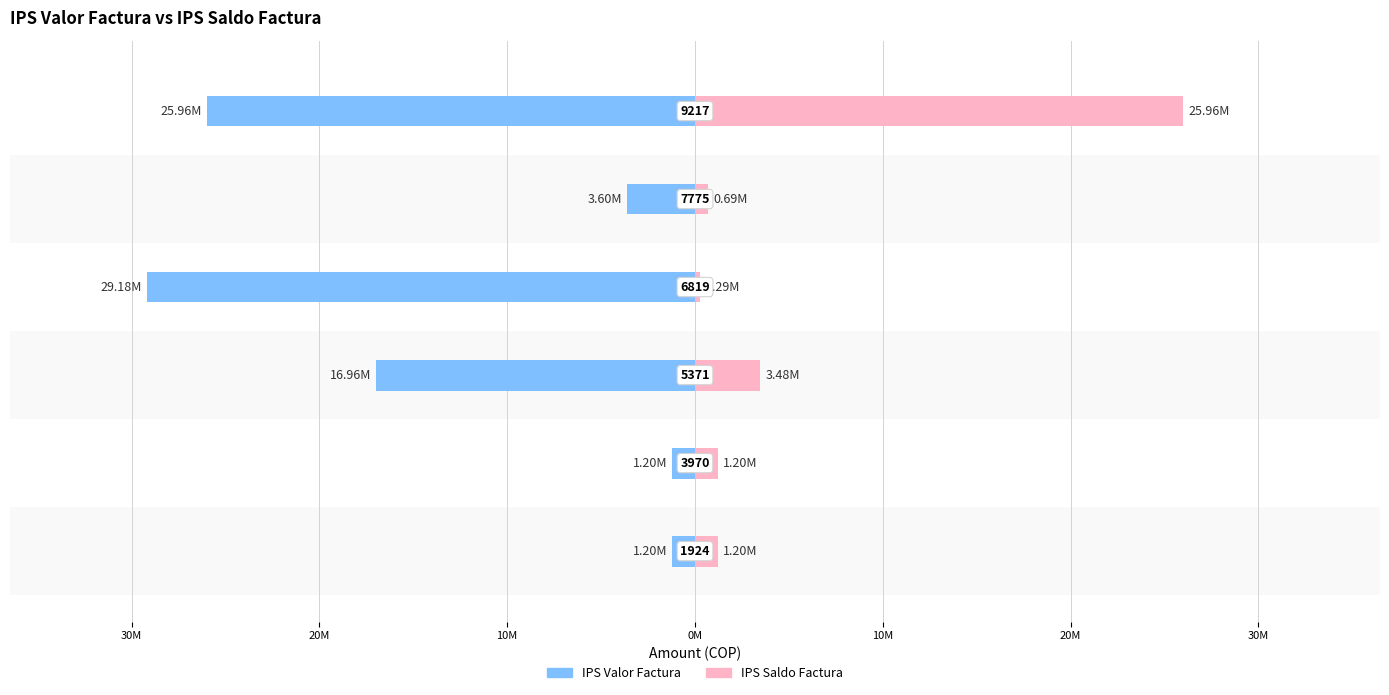

What are all the series names shown in the legend?

IPS Valor Factura, IPS Saldo Factura